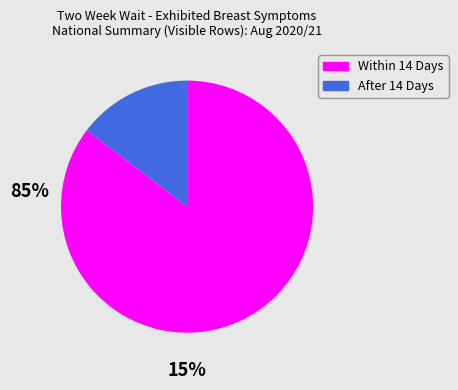

Do Within 14 Days and After 14 Days together represent more than half of the pie?

Yes